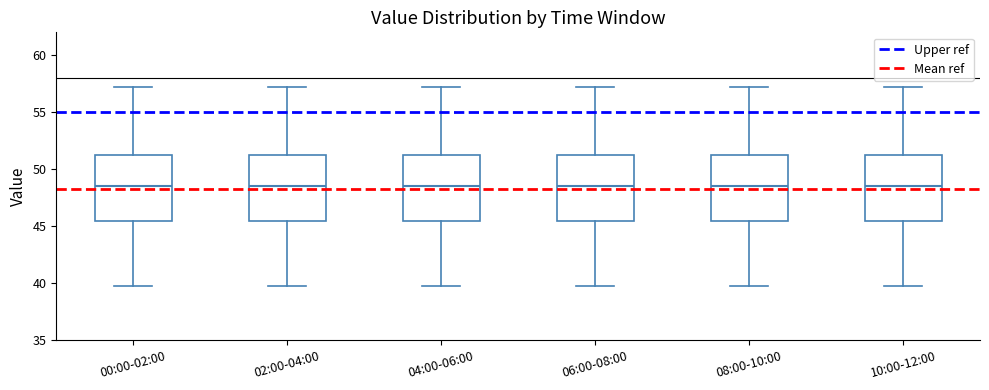

Reading left to right, read every box against the y-axis: the position of its median line, the range the box covers, and the ends of its whiskers. The values are not printed on the chart, so give them approximately, as read against the axis.

00:00-02:00: median 48.5, box 45.5 to 51.0, whiskers 40.0 to 57.0
02:00-04:00: median 48.5, box 45.5 to 51.0, whiskers 40.0 to 57.0
04:00-06:00: median 48.5, box 45.5 to 51.0, whiskers 40.0 to 57.0
06:00-08:00: median 48.5, box 45.5 to 51.0, whiskers 40.0 to 57.0
08:00-10:00: median 48.5, box 45.5 to 51.0, whiskers 40.0 to 57.0
10:00-12:00: median 48.5, box 45.5 to 51.0, whiskers 40.0 to 57.0